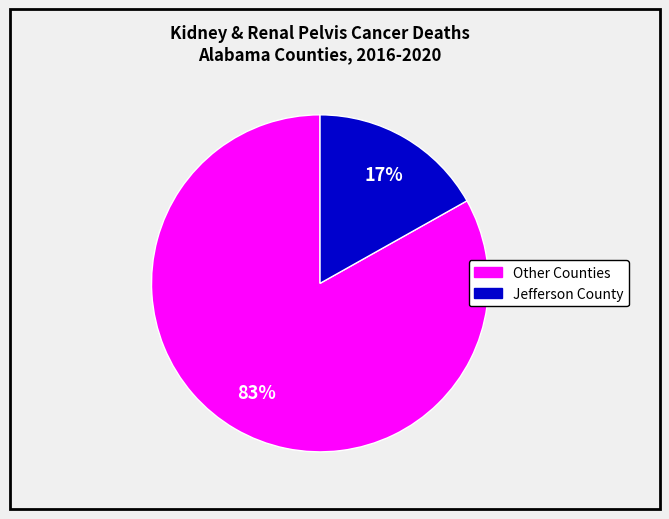

To the nearest percent, what is the average slice percentage?

50%